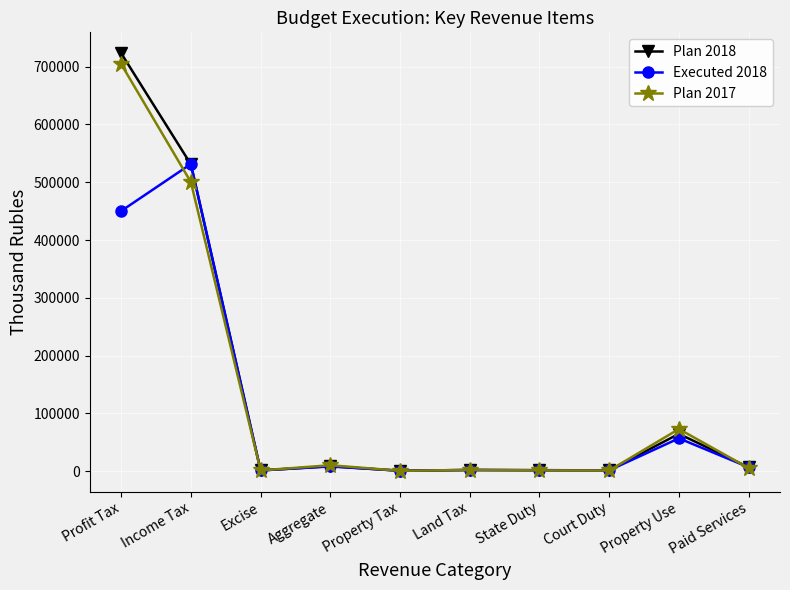

What is the minimum value shown in the chart?

642.0